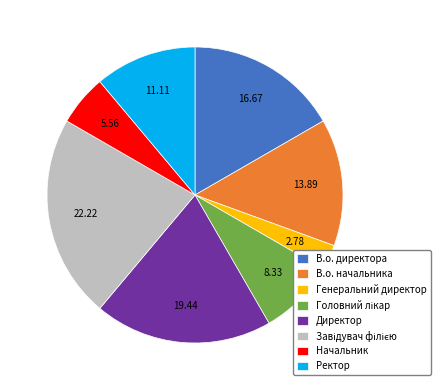

Does Начальник represent more than half of the total?

No